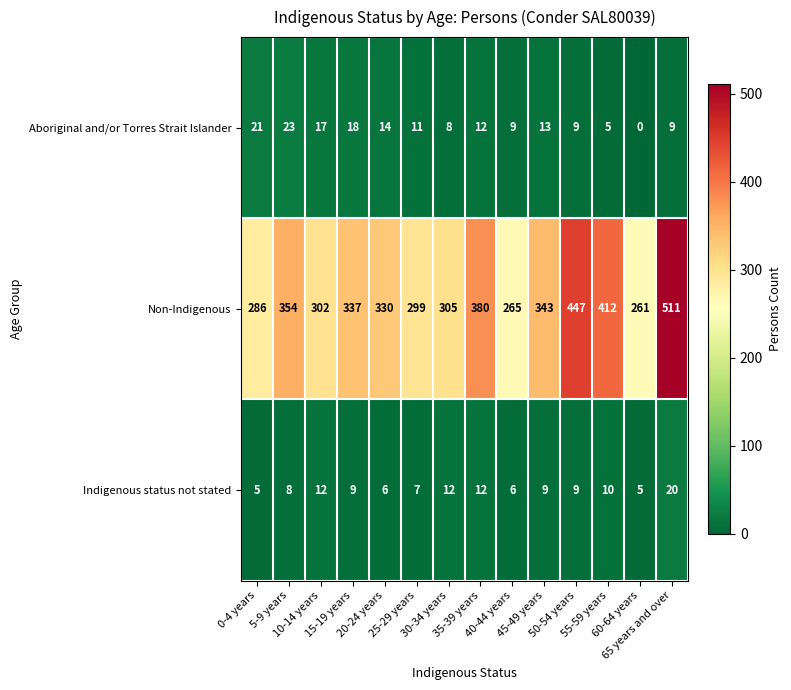

What is the average value of the Indigenous status not stated series?

9